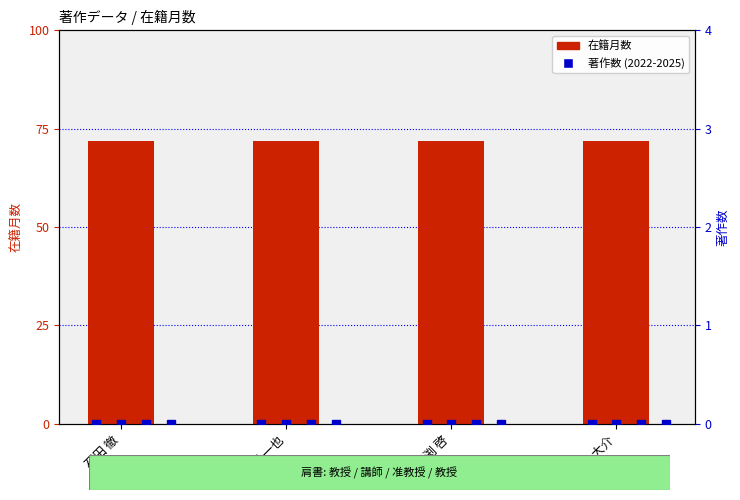

Which series changed the most between 溝渕 啓 and 米倉 大介?

在籍月数